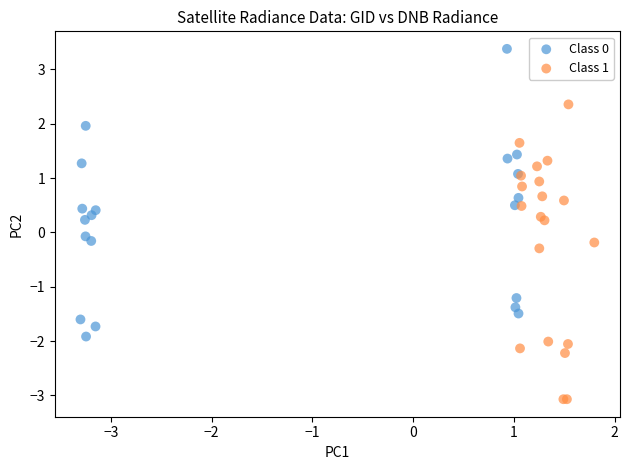

Which series contains the highest Y value?

Class 0